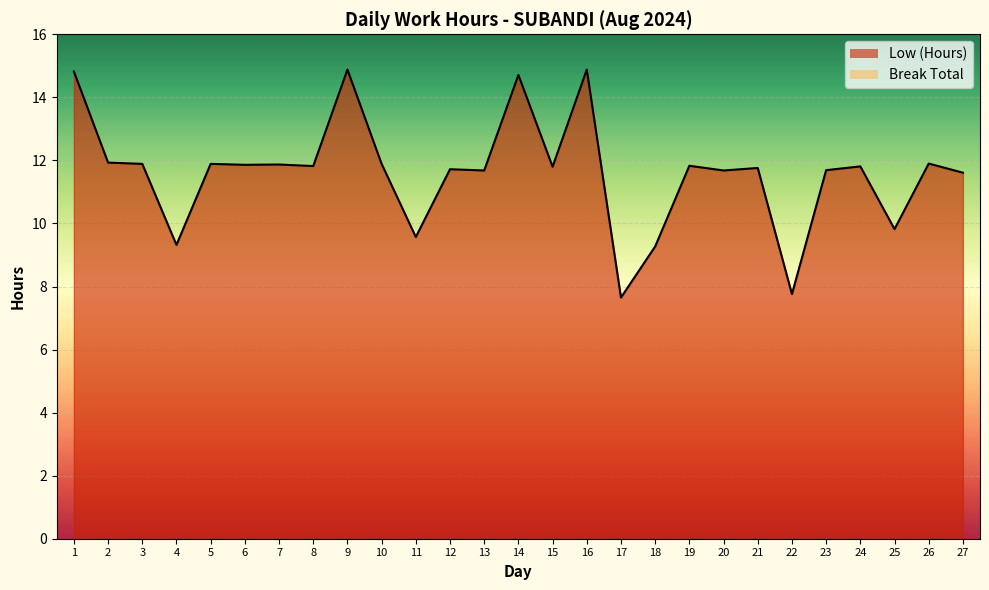

Reading left to right, extract all data points from this chart.

1=14.8	2=11.9	3=11.9	4=9.3	5=11.9	6=11.9	7=11.9	8=11.8	9=14.9	10=11.9	11=9.6	12=11.7	13=11.7	14=14.7	15=11.8	16=14.9	17=7.7	18=9.3	19=11.8	20=11.7	21=11.8	22=7.8	23=11.7	24=11.8	25=9.8	26=11.9	27=11.6